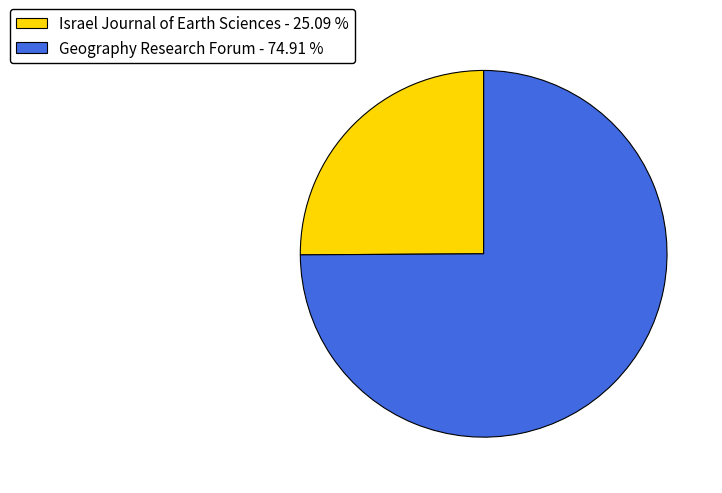

Does Geography Research Forum represent more than half of the total?

Yes